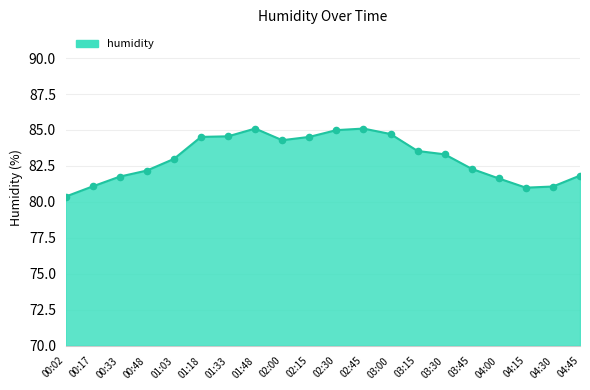

What is the ratio of the value at 03:00 to the value at 00:33?

1.0